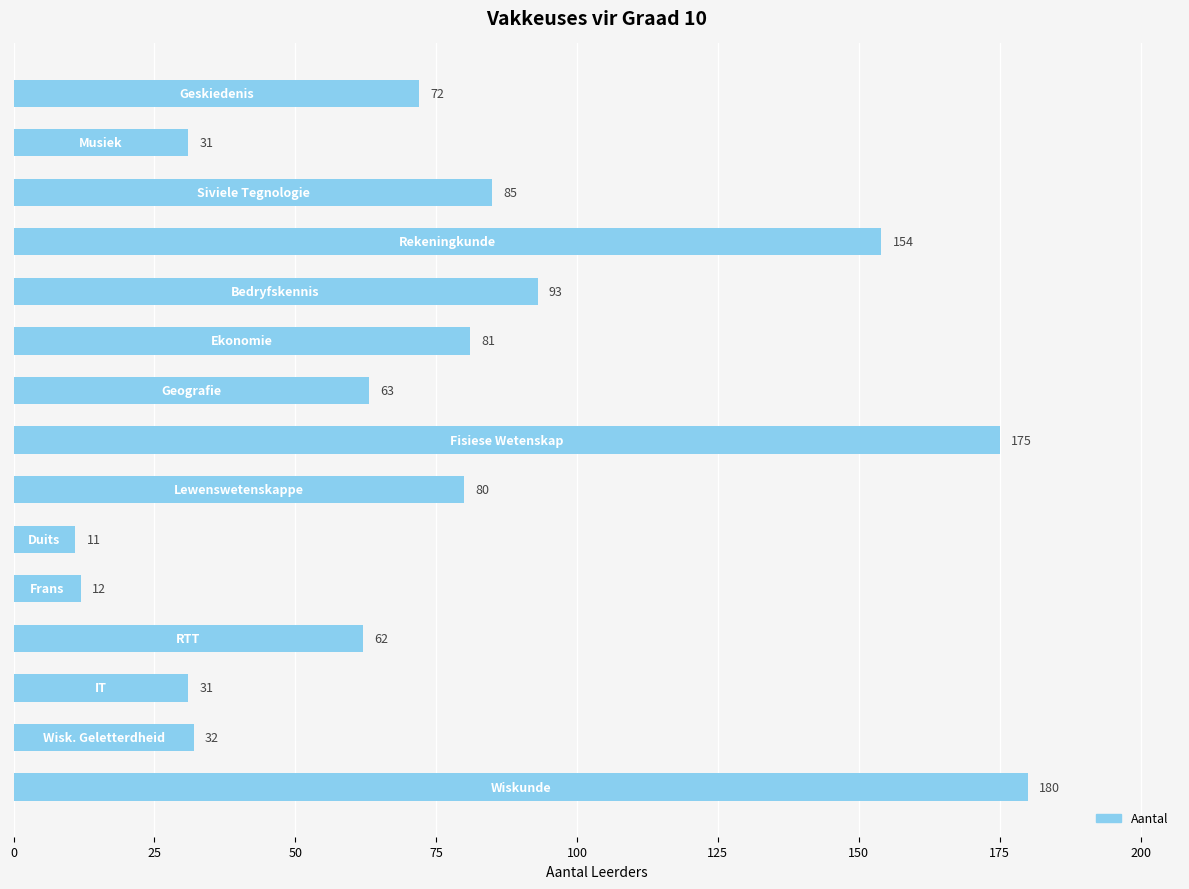

What is the smallest value displayed?

11